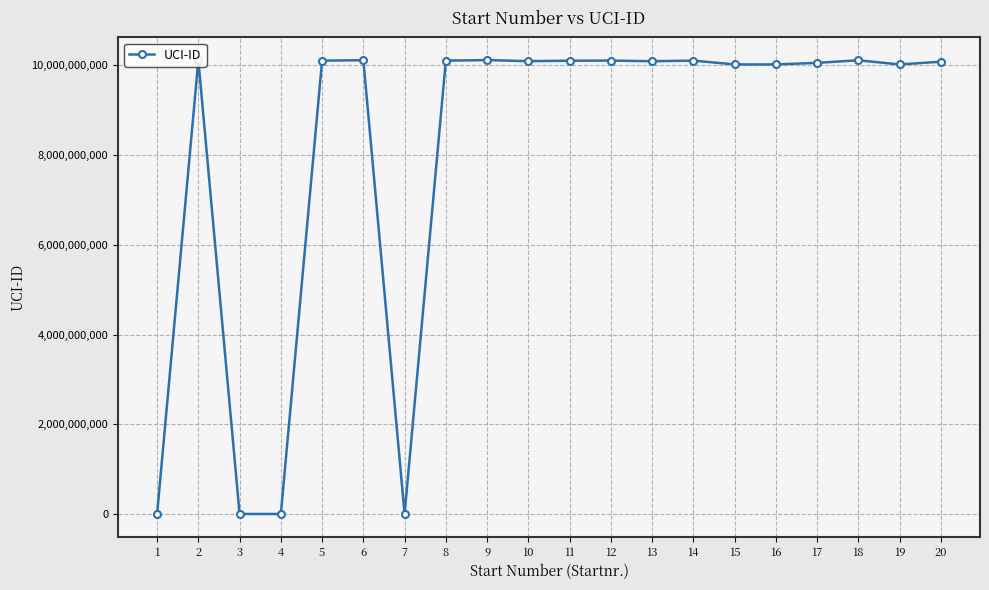

How many lines are shown in the chart?

1